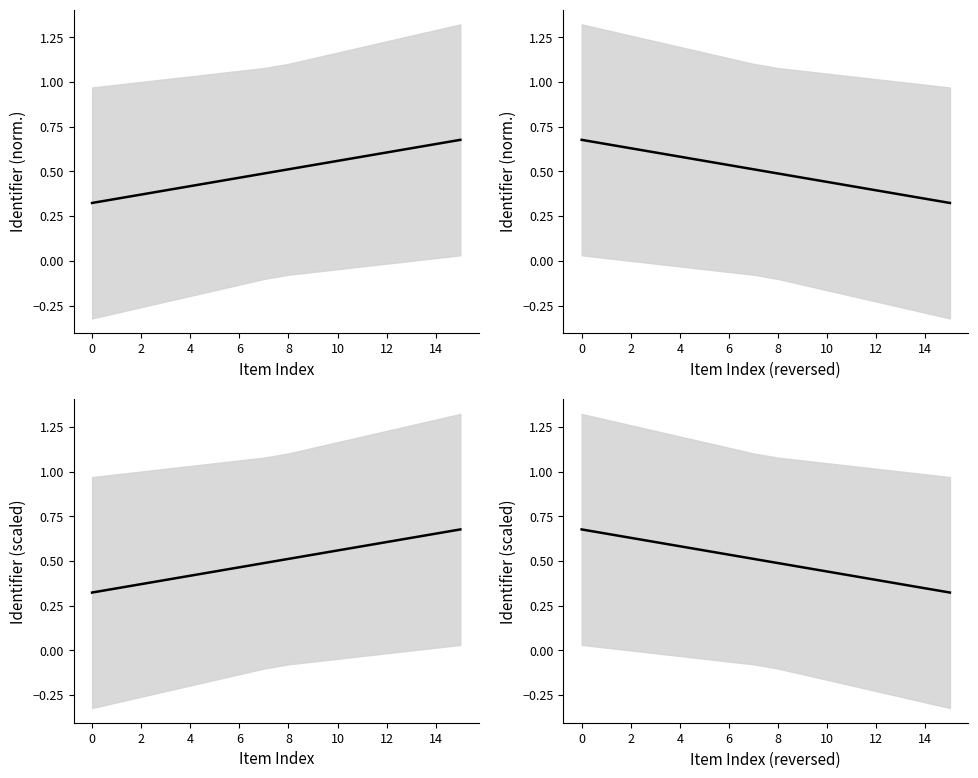

Which has a higher value, 0 or 14?

14